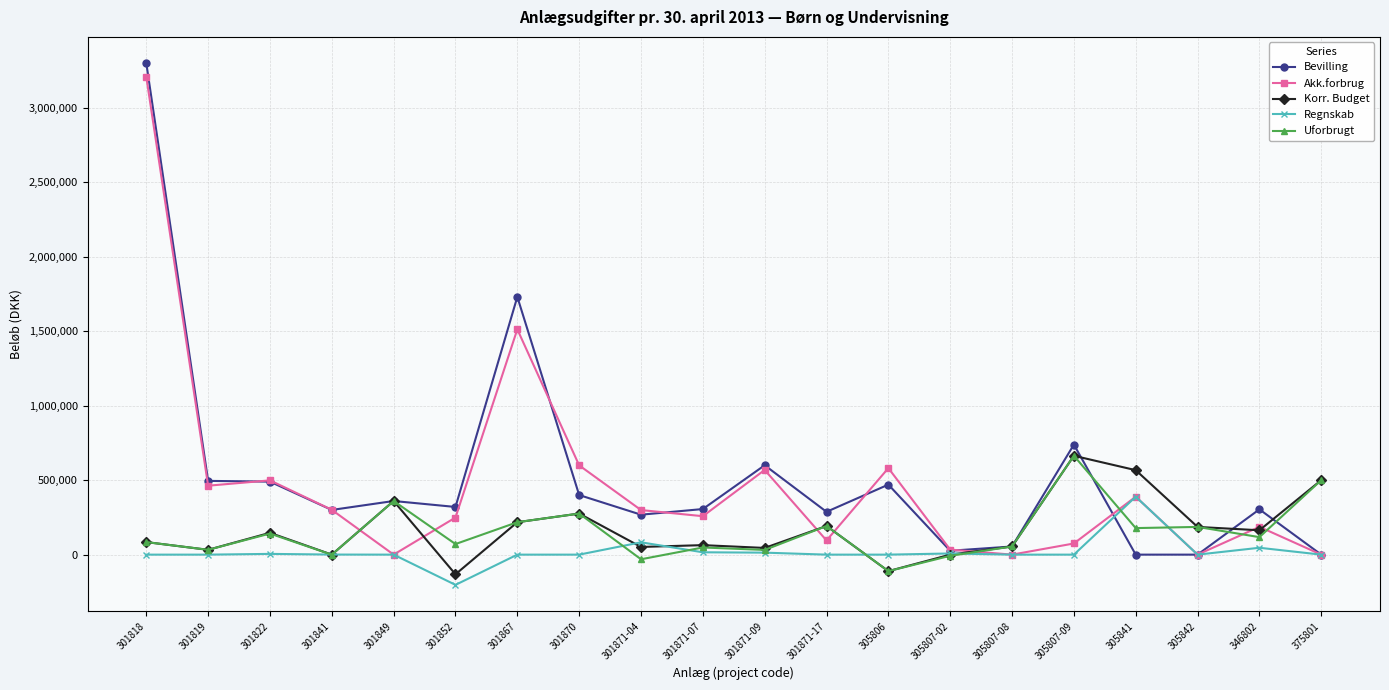

True or false: Bevilling has more than 0 points higher than both neighbors.

True